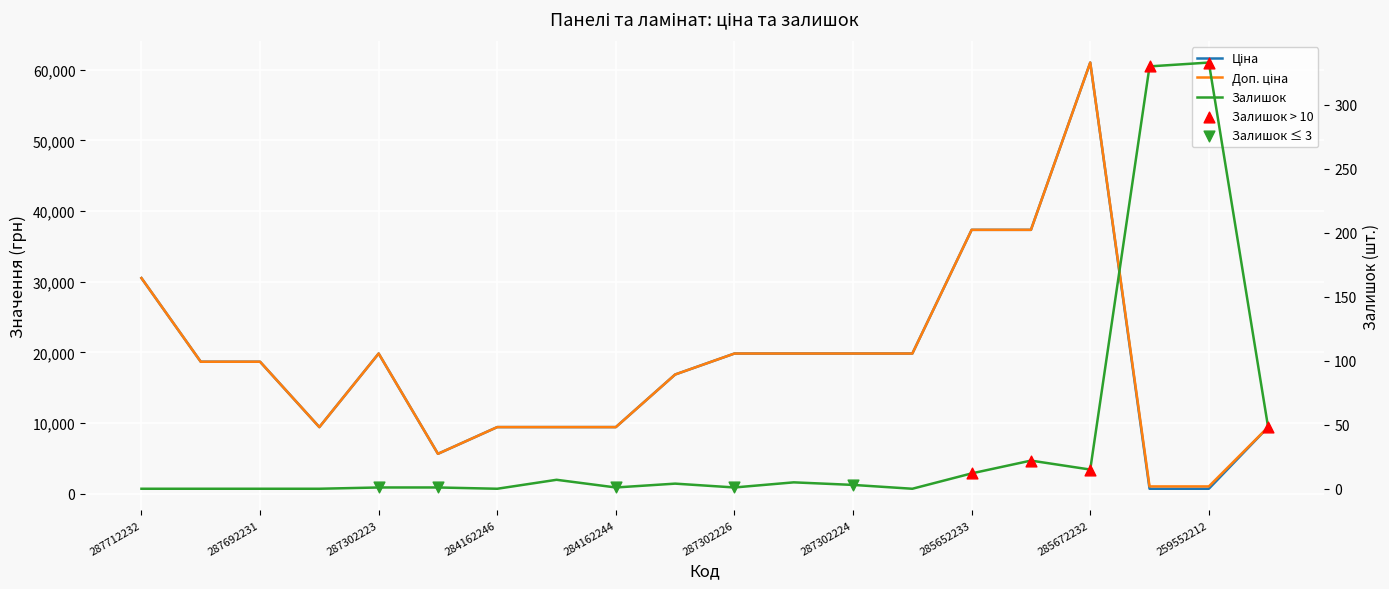

At how many categories does at least one series exceed 7362?

17